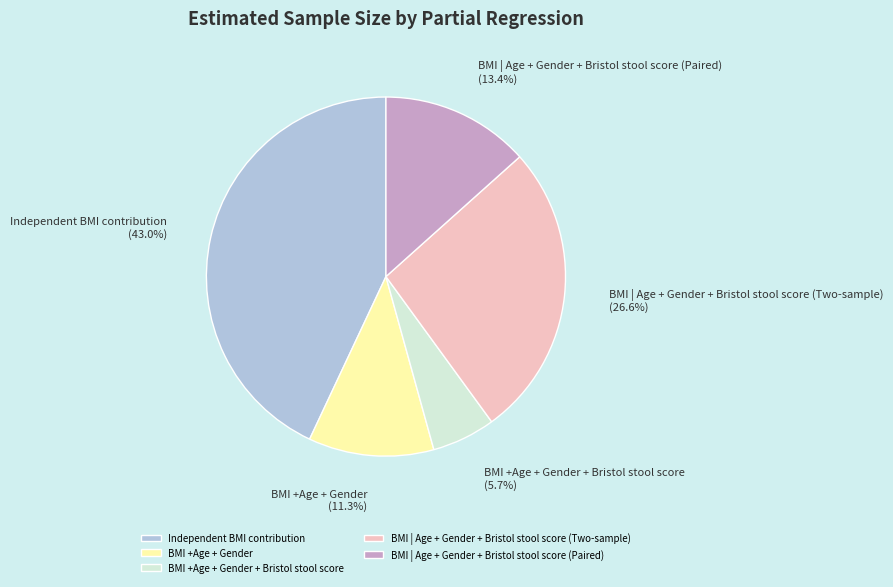

What is the smallest slice in the pie chart?

BMI +Age + Gender + Bristol stool score